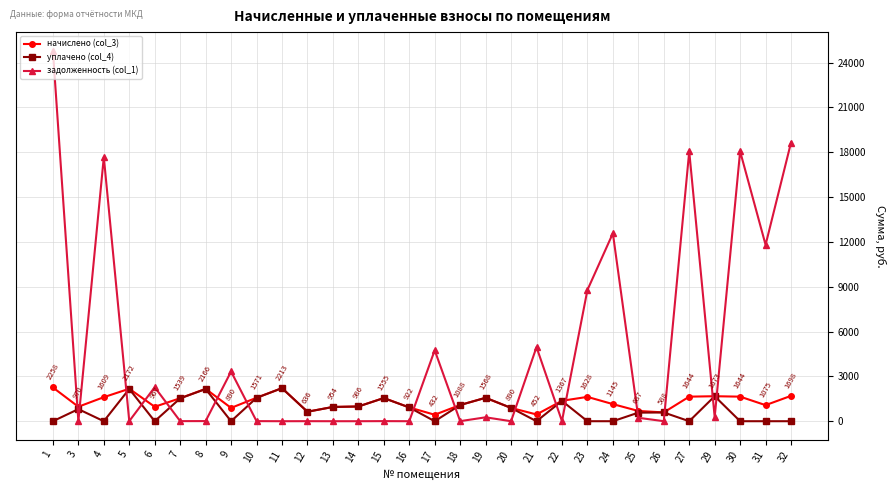

Where do задолженность (col_1) and начислено (col_3) first cross each other?

1 and 3